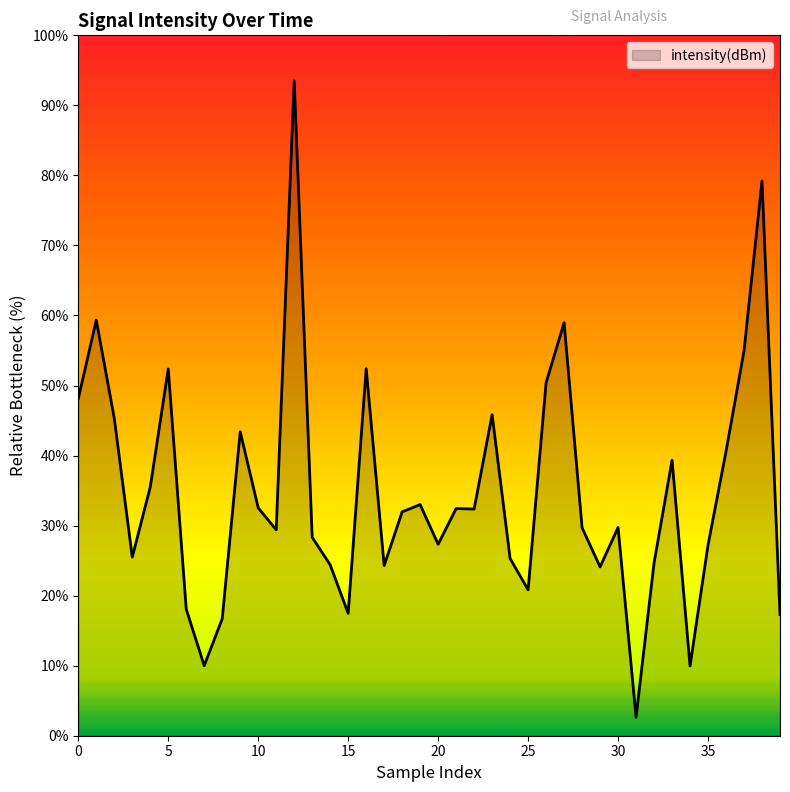

What is the greatest value displayed?

93.5